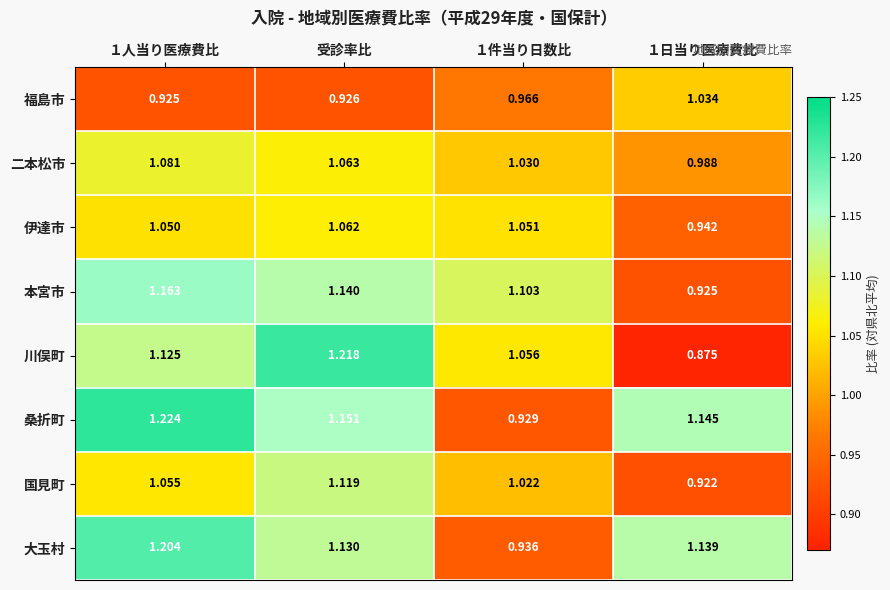

Between １件当り日数比 and １日当り医療費比, which series saw the biggest shift?

桑折町